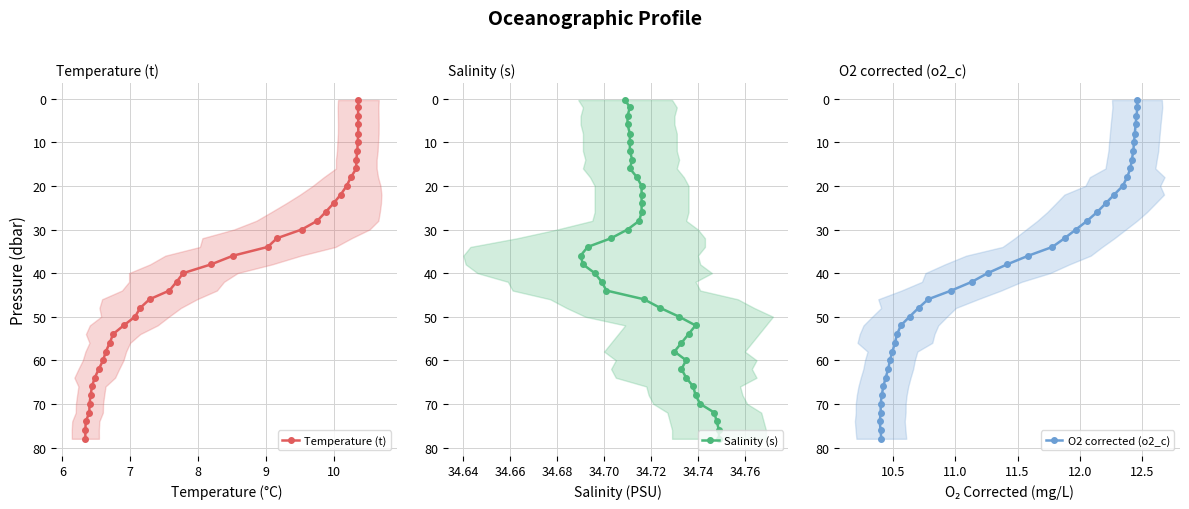

True or false: Temperature (t) has a value of 57.7 at 19.

False